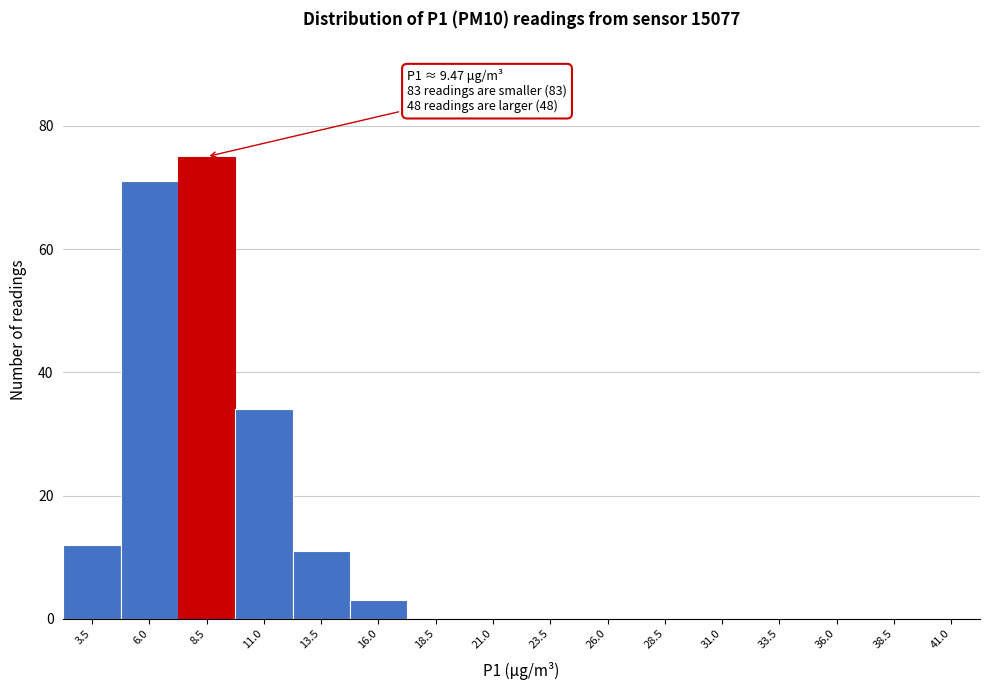

Reading right to left, list all the values displayed in this chart.

41.0=0	38.5=0	36.0=0	33.5=0	31.0=0	28.5=0	26.0=0	23.5=0	21.0=0	18.5=0	16.0=3	13.5=11	11.0=34	8.5=75	6.0=71	3.5=12